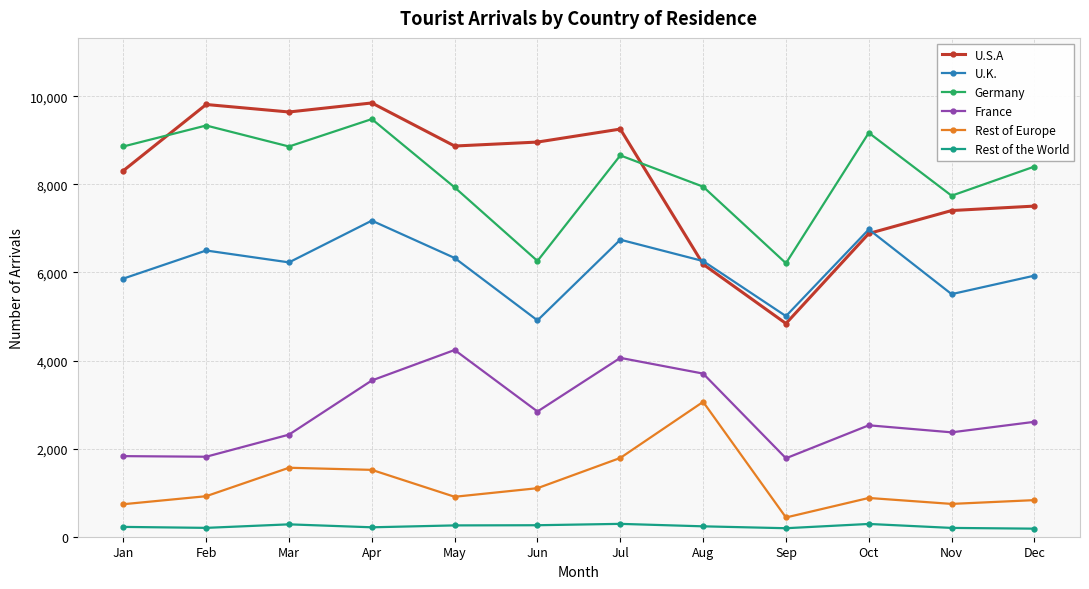

What is the lowest value of the U.S.A series?

4841